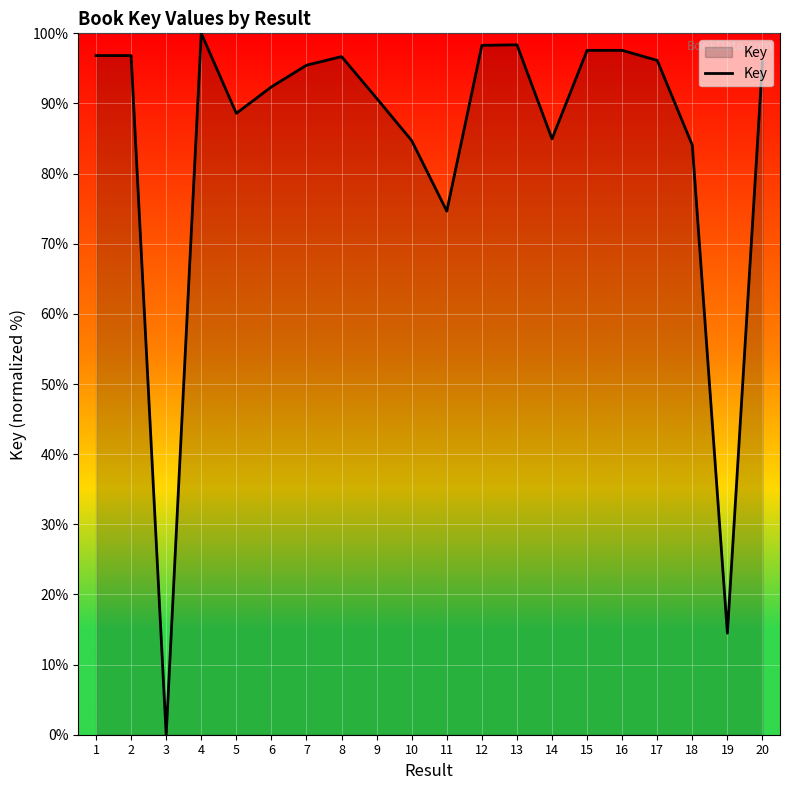

Which category has the highest value across all series?

4